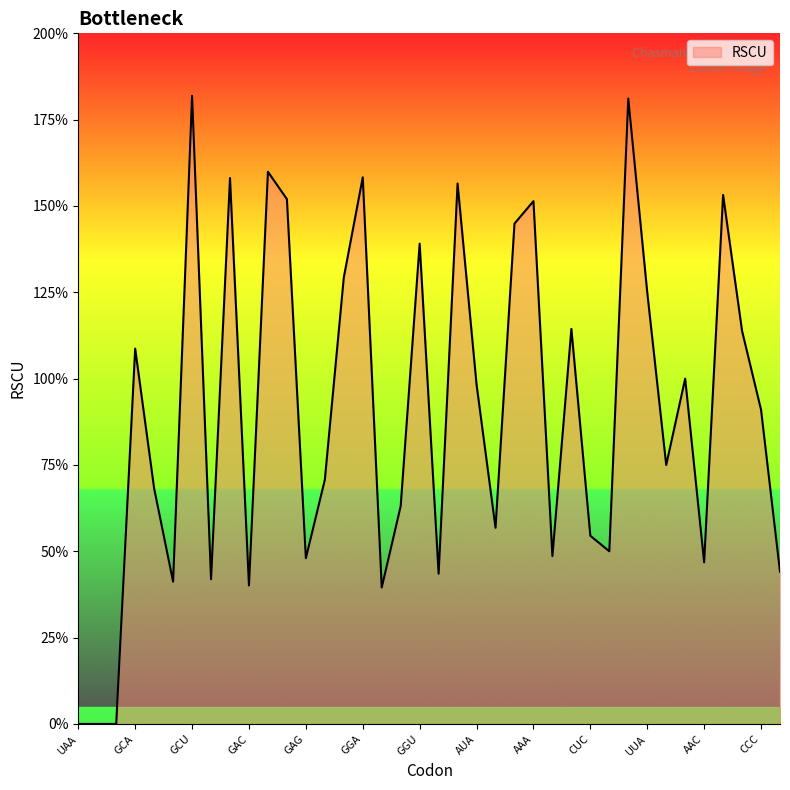

Rank the categories by value from highest to lowest.

GCU, CUU, GAU, GGA, UGU, CAU, AAU, GAA, AAA, AUU, GGU, UUU, UUA, CUA, CCA, GCA, AUG, AUA, CCC, UUG, UUC, GCC, GGG, AUC, CUC, CUG, AAG, GAG, AAC, CCG, CAC, UGC, GCG, GAC, GGC, UAA, UAG, UGA